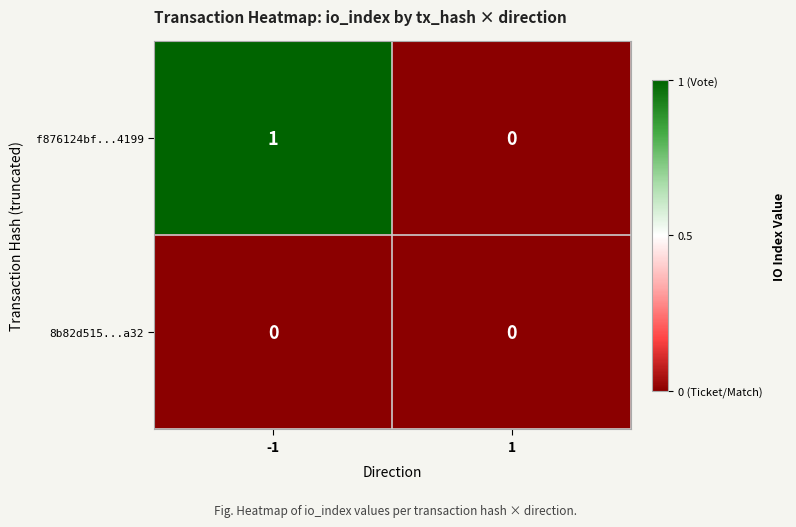

Rank the series by their maximum value, from highest to lowest.

f876124bf...4199, 8b82d515...a32